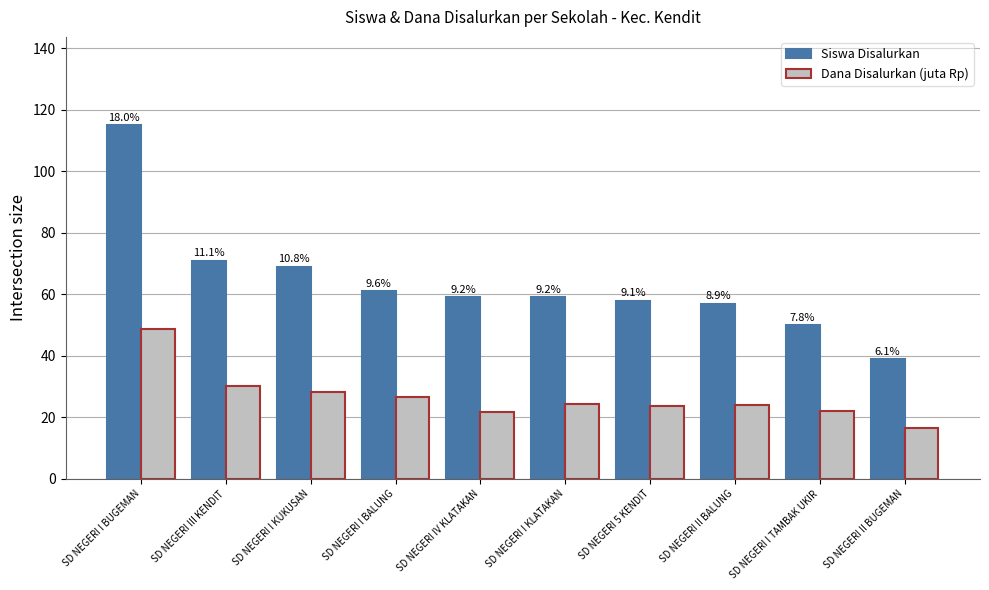

Reading left to right, transcribe all the data shown in this chart.

Siswa Disalurkan: SD NEGERI I BUGEMAN=115.0	SD NEGERI III KENDIT=71.0	SD NEGERI I KUKUSAN=69.0	SD NEGERI I BALUNG=61.0	SD NEGERI IV KLATAKAN=59.0	SD NEGERI I KLATAKAN=59.0	SD NEGERI 5 KENDIT=58.0	SD NEGERI II BALUNG=57.0	SD NEGERI I TAMBAK UKIR=50.0	SD NEGERI II BUGEMAN=39.0
Dana Disalurkan (juta Rp): SD NEGERI I BUGEMAN=48.8	SD NEGERI III KENDIT=30.1	SD NEGERI I KUKUSAN=28.4	SD NEGERI I BALUNG=26.8	SD NEGERI IV KLATAKAN=21.8	SD NEGERI I KLATAKAN=24.3	SD NEGERI 5 KENDIT=23.6	SD NEGERI II BALUNG=24.1	SD NEGERI I TAMBAK UKIR=22.1	SD NEGERI II BUGEMAN=16.4